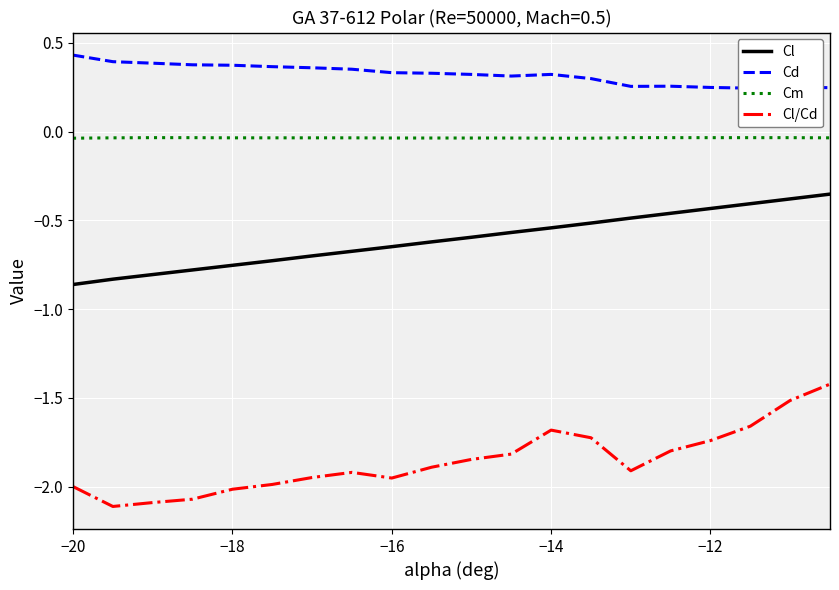

Which series has the largest total across all categories?

Cd